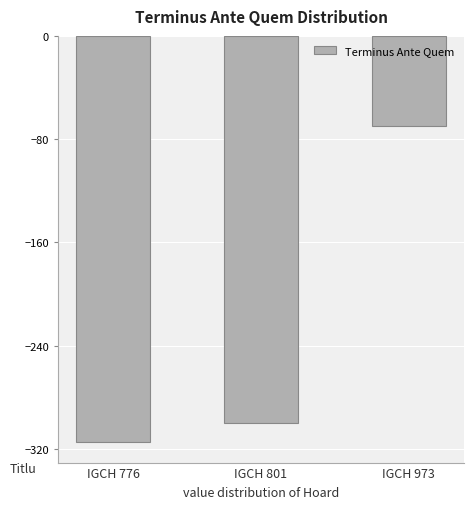

What is the change in value from IGCH 776 to IGCH 801?

+15